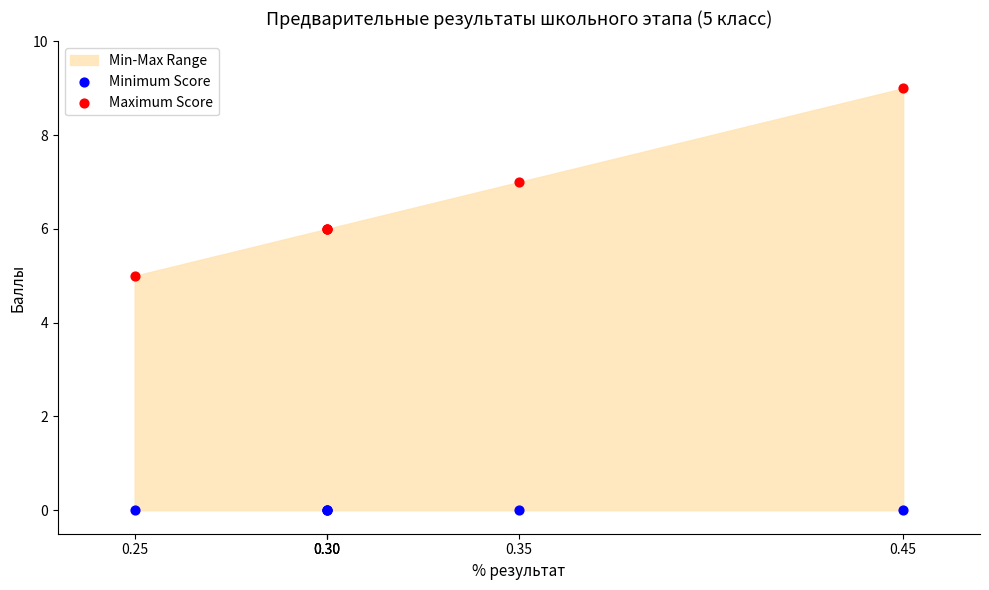

Which series reaches the maximum Y coordinate?

Maximum Score